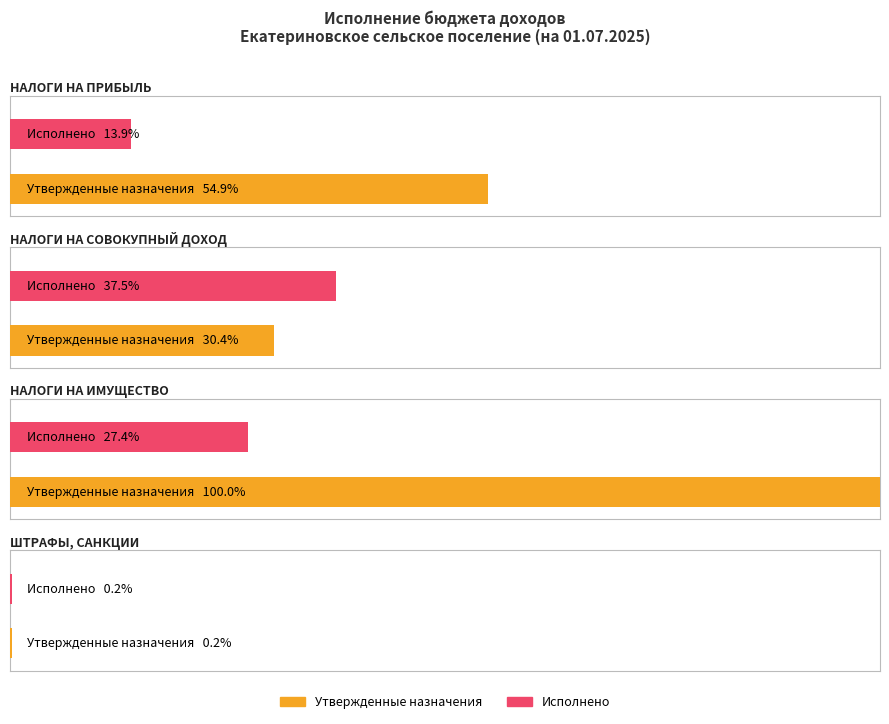

How many values in the Исполнено series exceed 1824298?

2